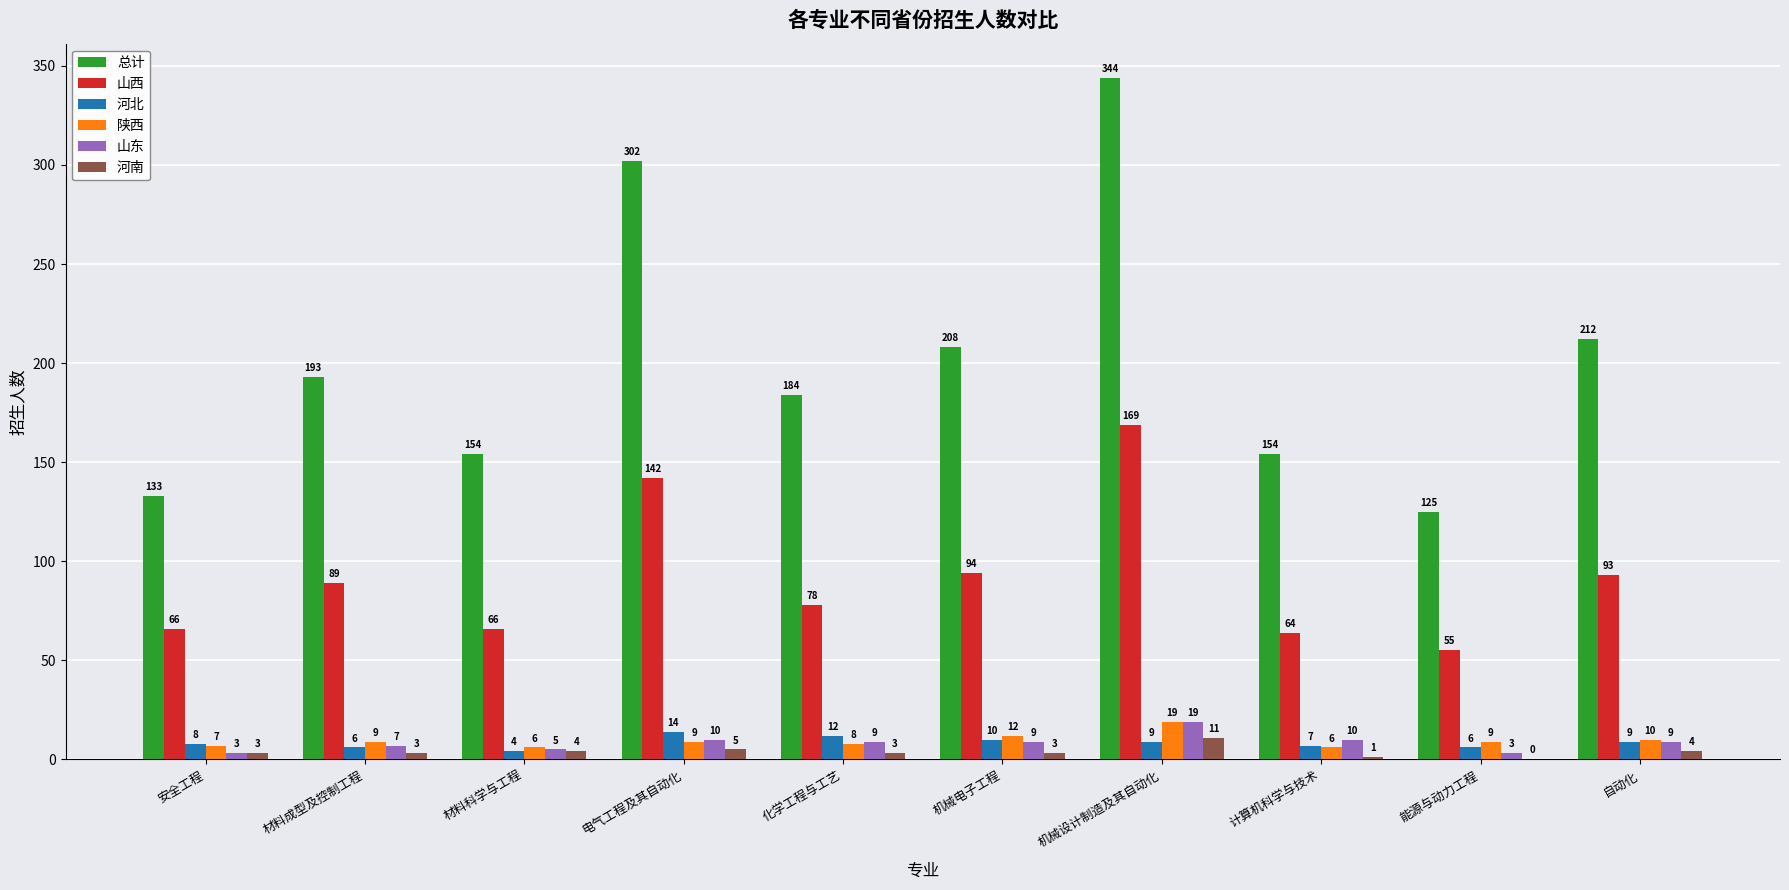

How many positive values does the 河南 series have?

9